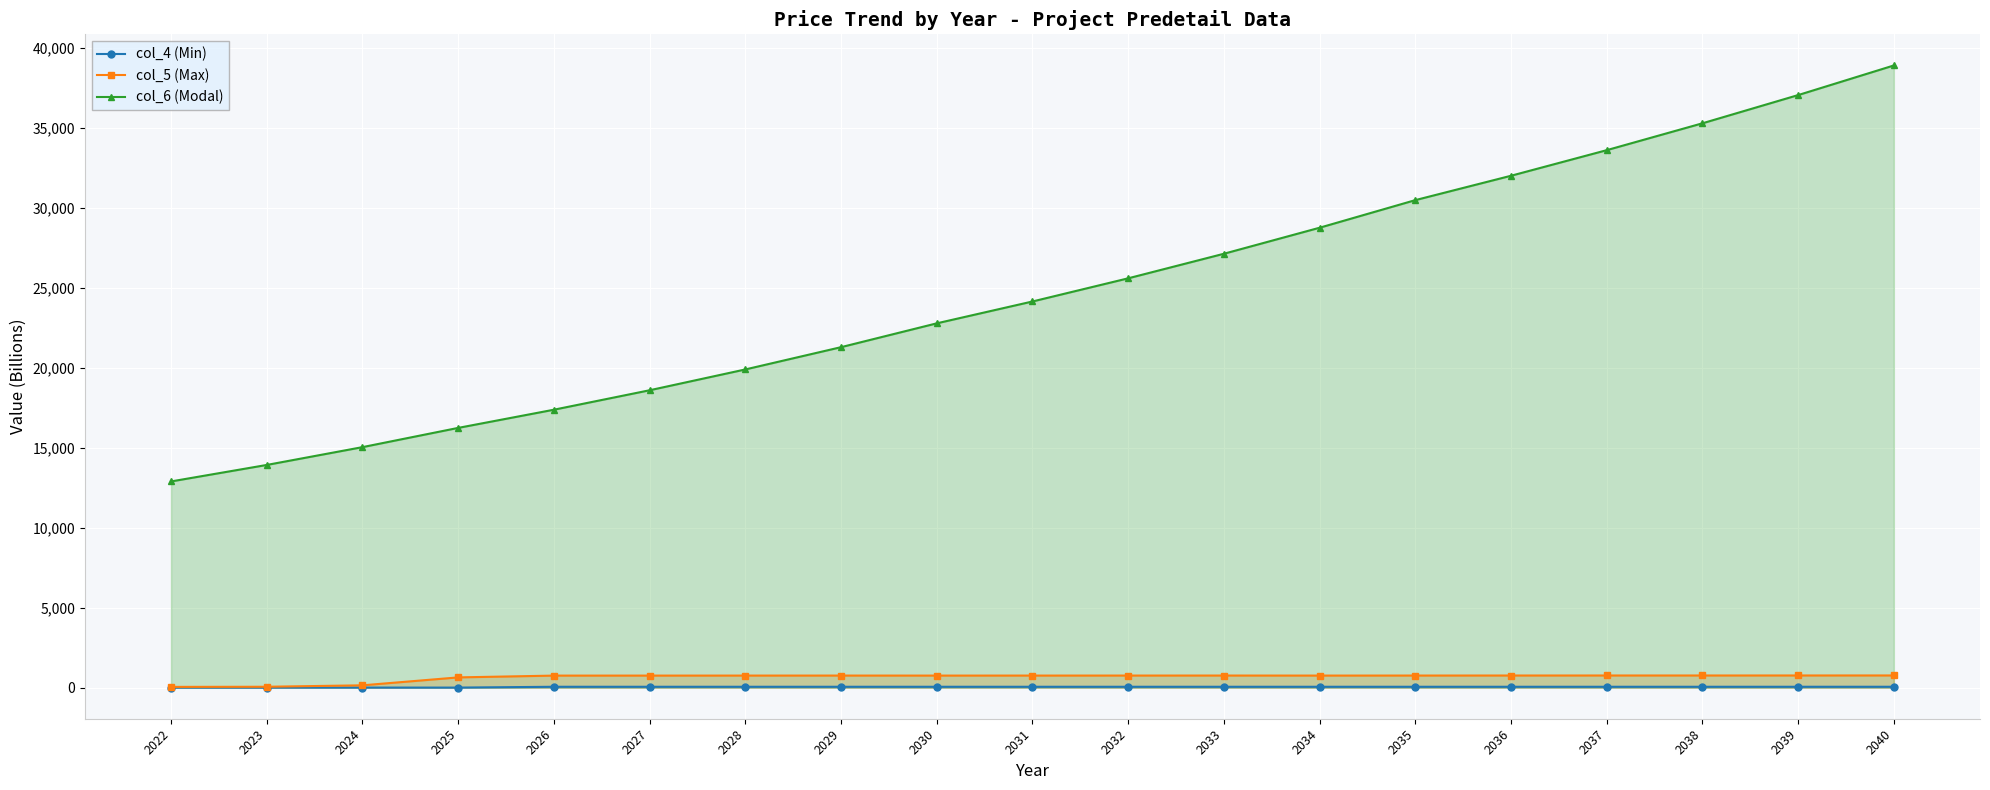

What is the total value across all series at 2026?

18174.5